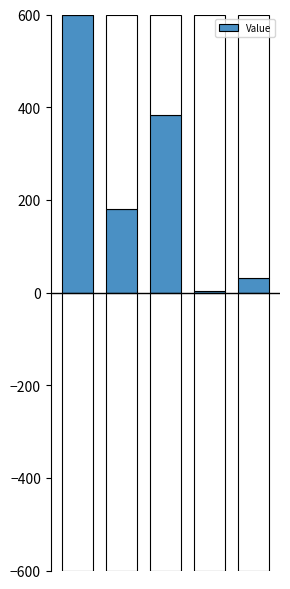

What is the change in value from 3 to 4?

+28.2